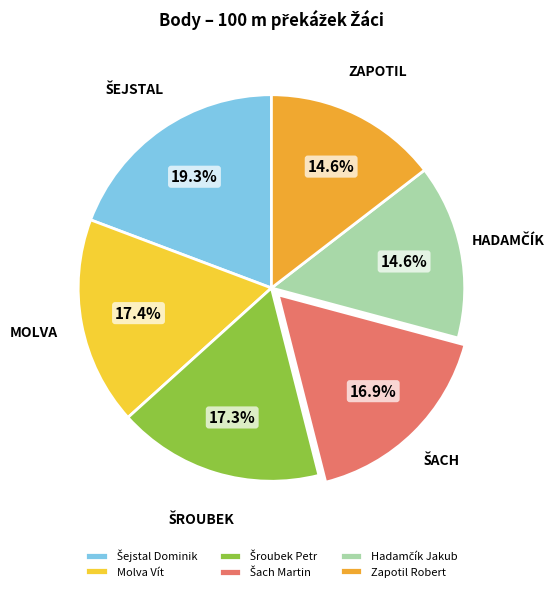

Is there a majority slice in this chart?

No